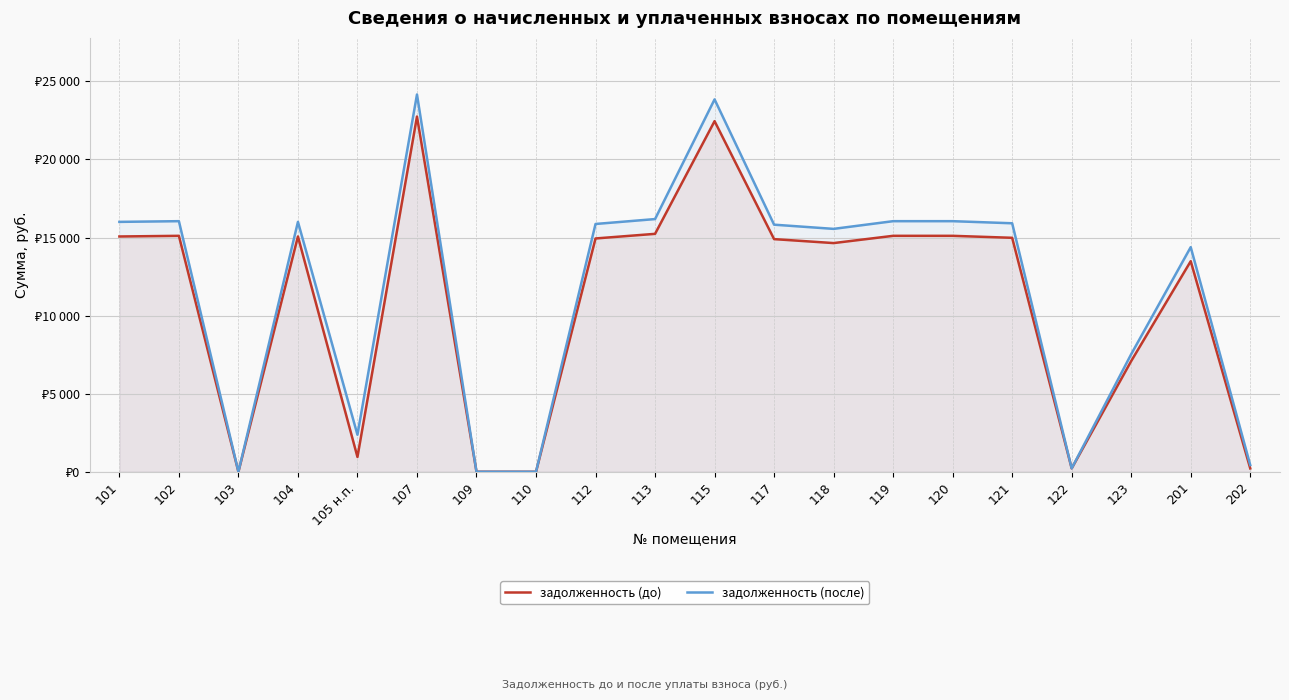

Reading left to right, extract all data points from this chart.

задолженность (до): 15065.1	15107.5	0.0	15065.1	948.1	22745.0	2.1	0.0	14938.6	15234.0	22449.5	14896.2	14643.1	15107.5	15107.5	14981.0	216.1	7089.7	13482.3	214.3
задолженность (после): 16000.6	16045.7	0.0	16000.6	2370.3	24157.5	0.0	0.0	15866.2	16180.0	23843.6	15821.2	15552.4	16045.7	16045.7	15911.3	216.1	7530.0	14382.8	429.1